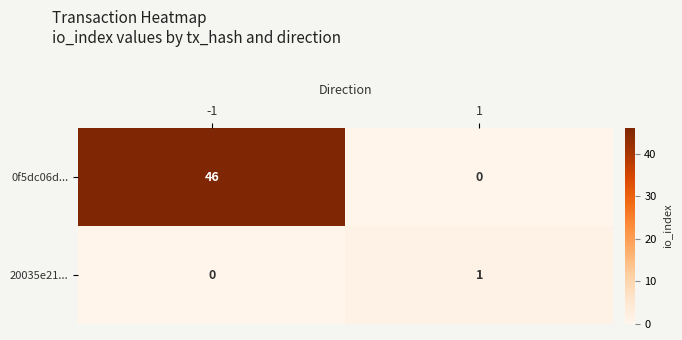

The 0f5dc06d... series shows 23 at -1. True or false?

False